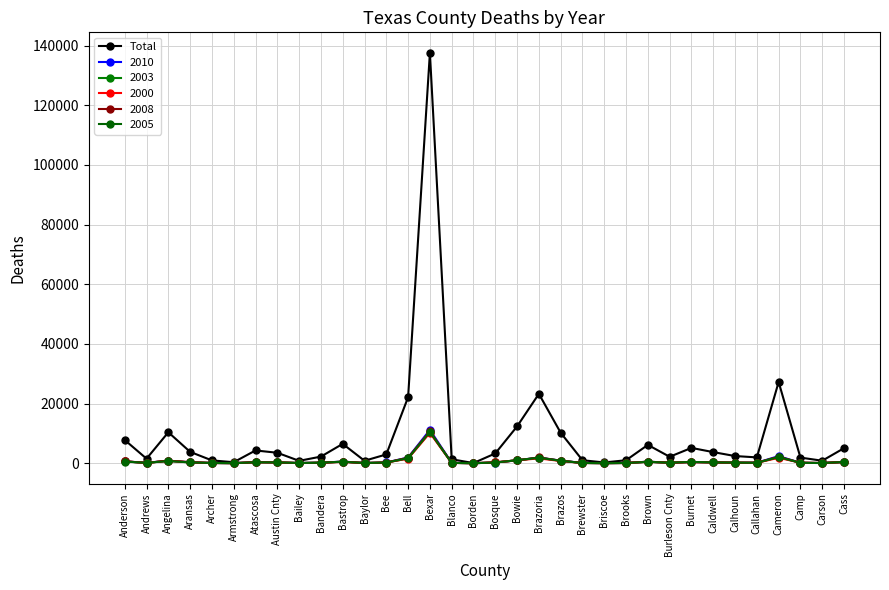

How many data points does each series have?

34